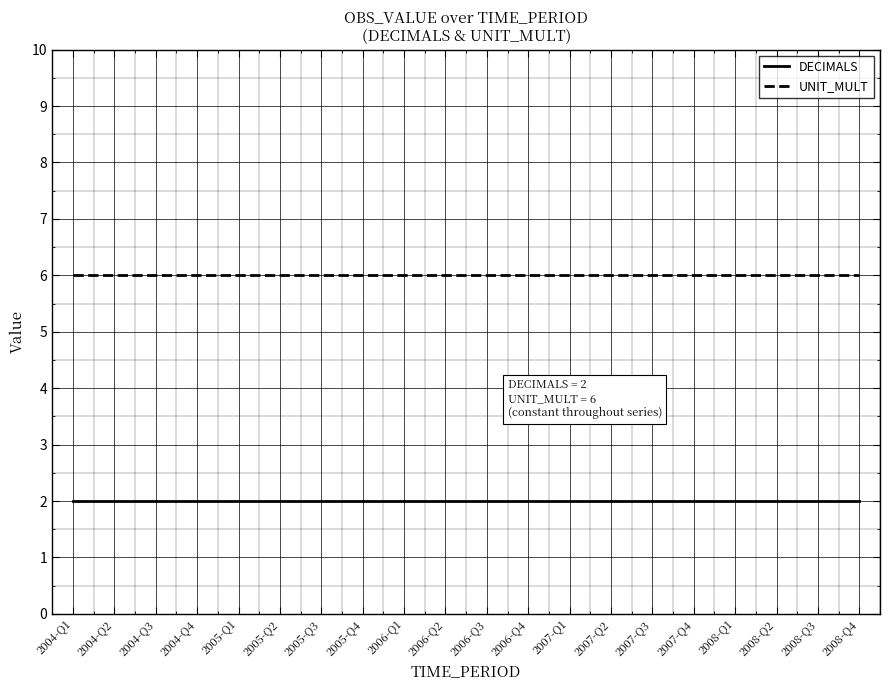

Does the chart have visible grid lines?

Yes